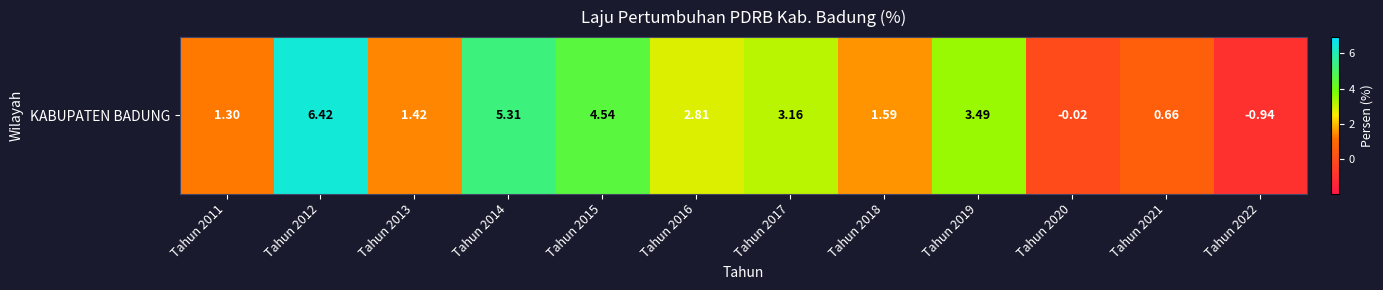

What is the difference between the values at Tahun 2017 and Tahun 2019?

0.3